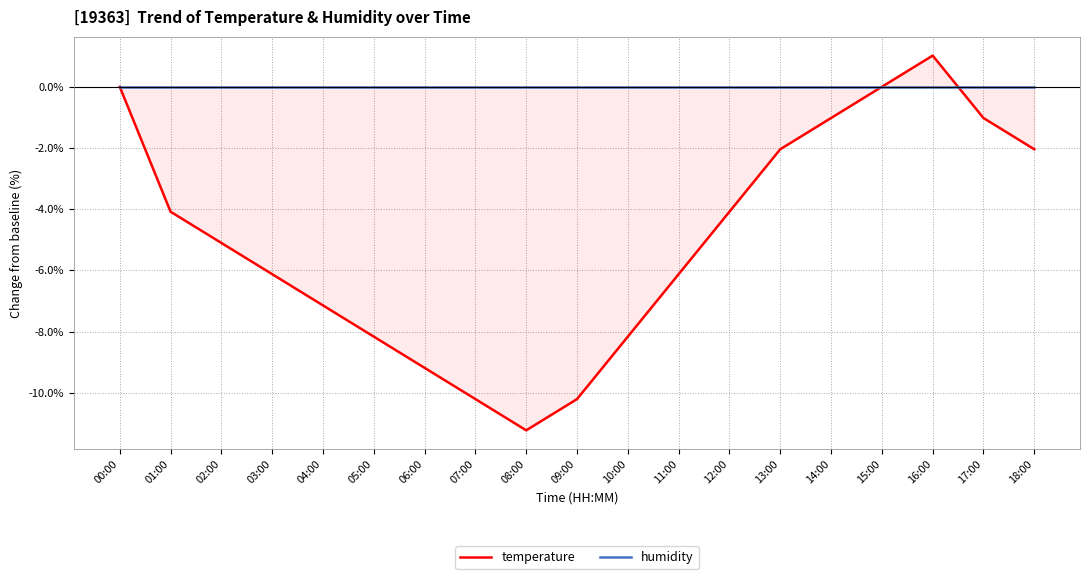

What is the sum of all temperature values?

-94.9